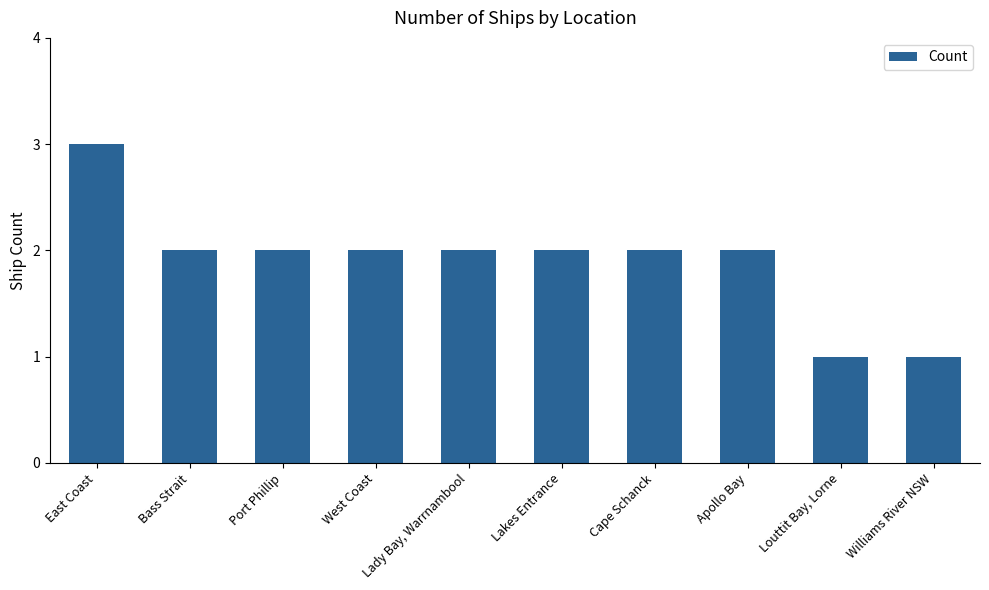

Count the number of categories in the chart.

10